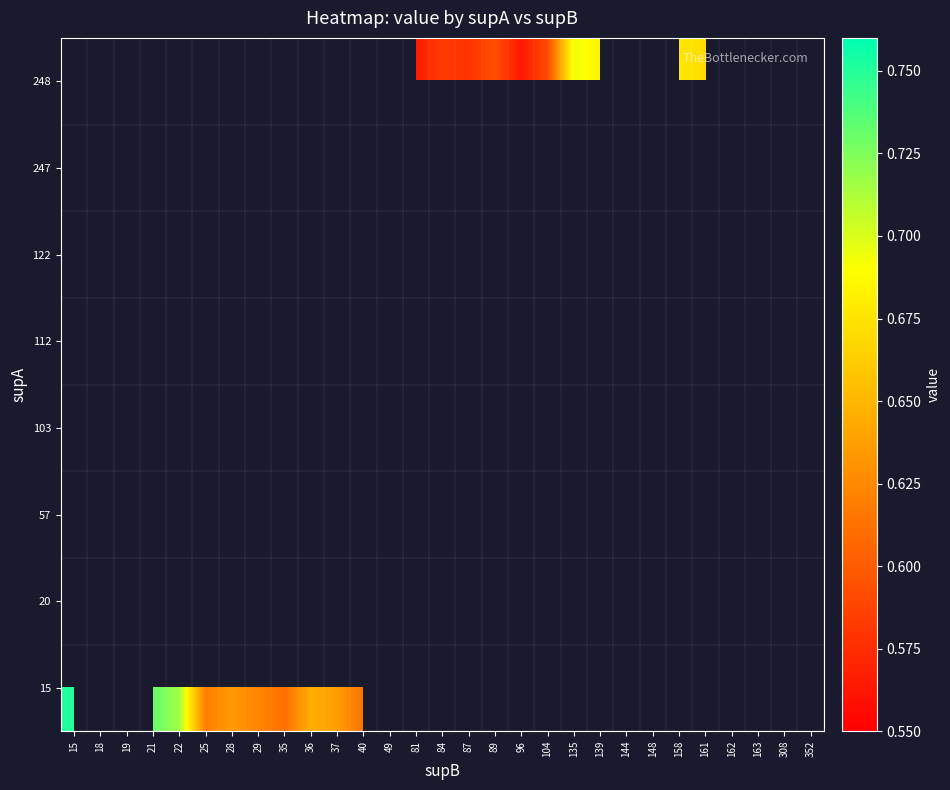

What is the maximum value shown in the chart?

0.8